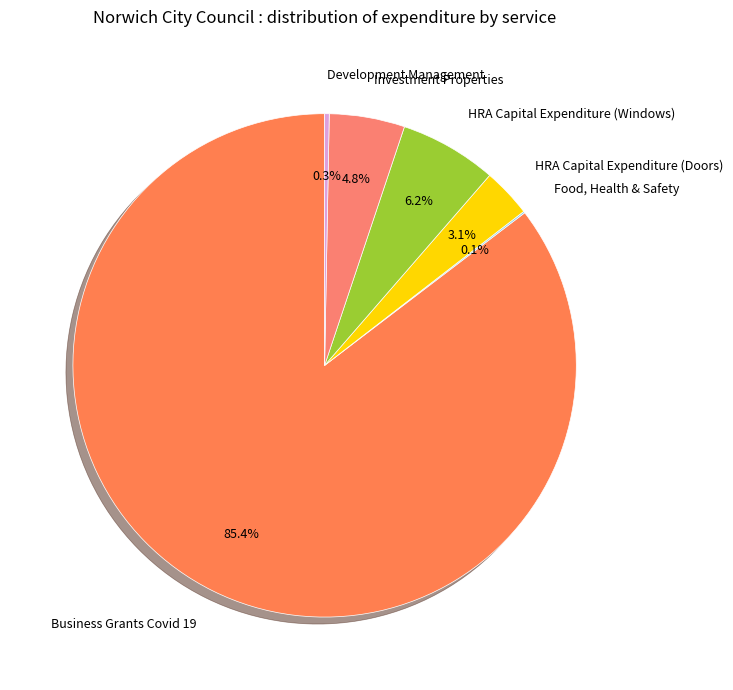

To the nearest percent, what is the combined percentage of Investment Properties and HRA Capital Expenditure (Windows)?

11%